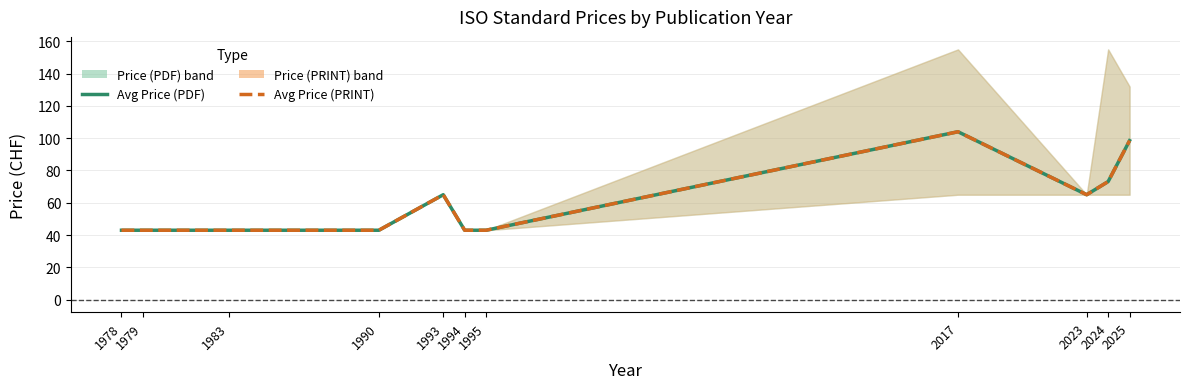

Where is Avg Price (PRINT) nearest to the value 73?

2024